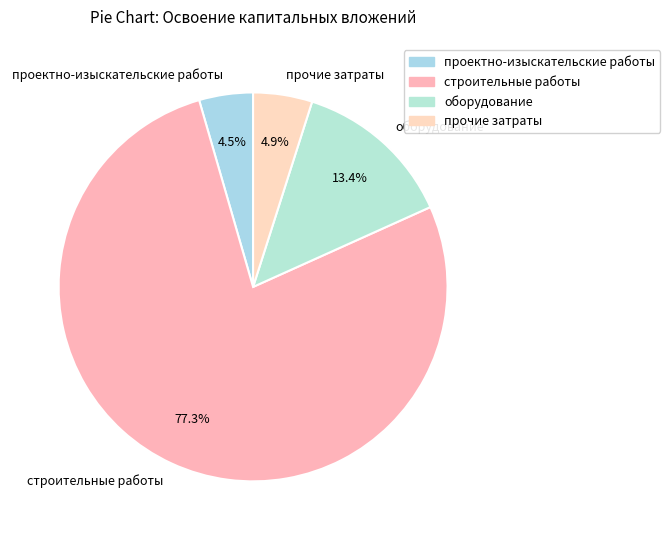

Is it true that строительные работы is 72% of the pie?

False